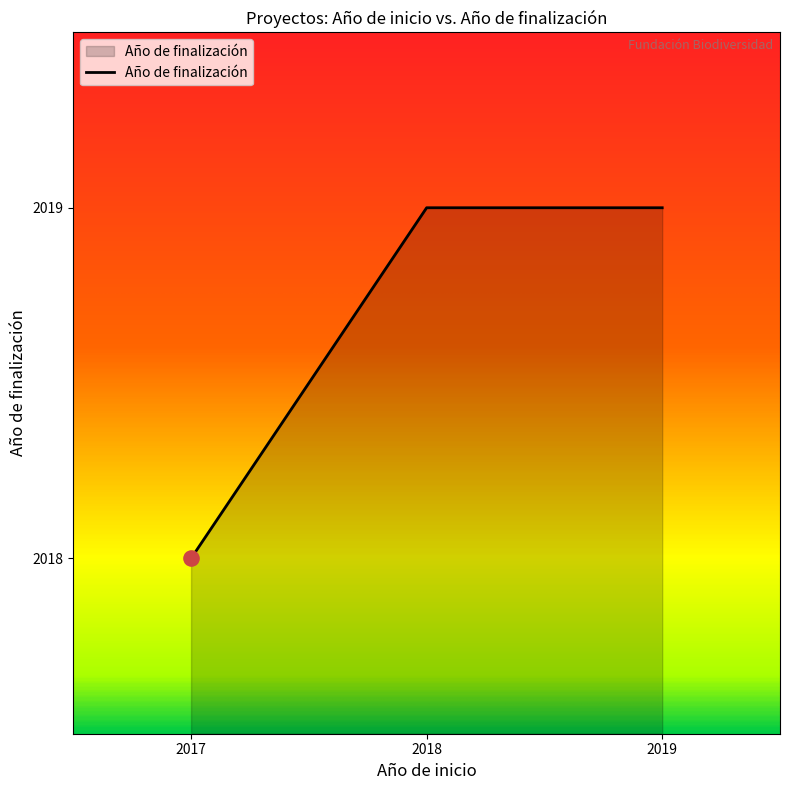

What is the ratio of the value at 2019 to the value at 2017?

1.0